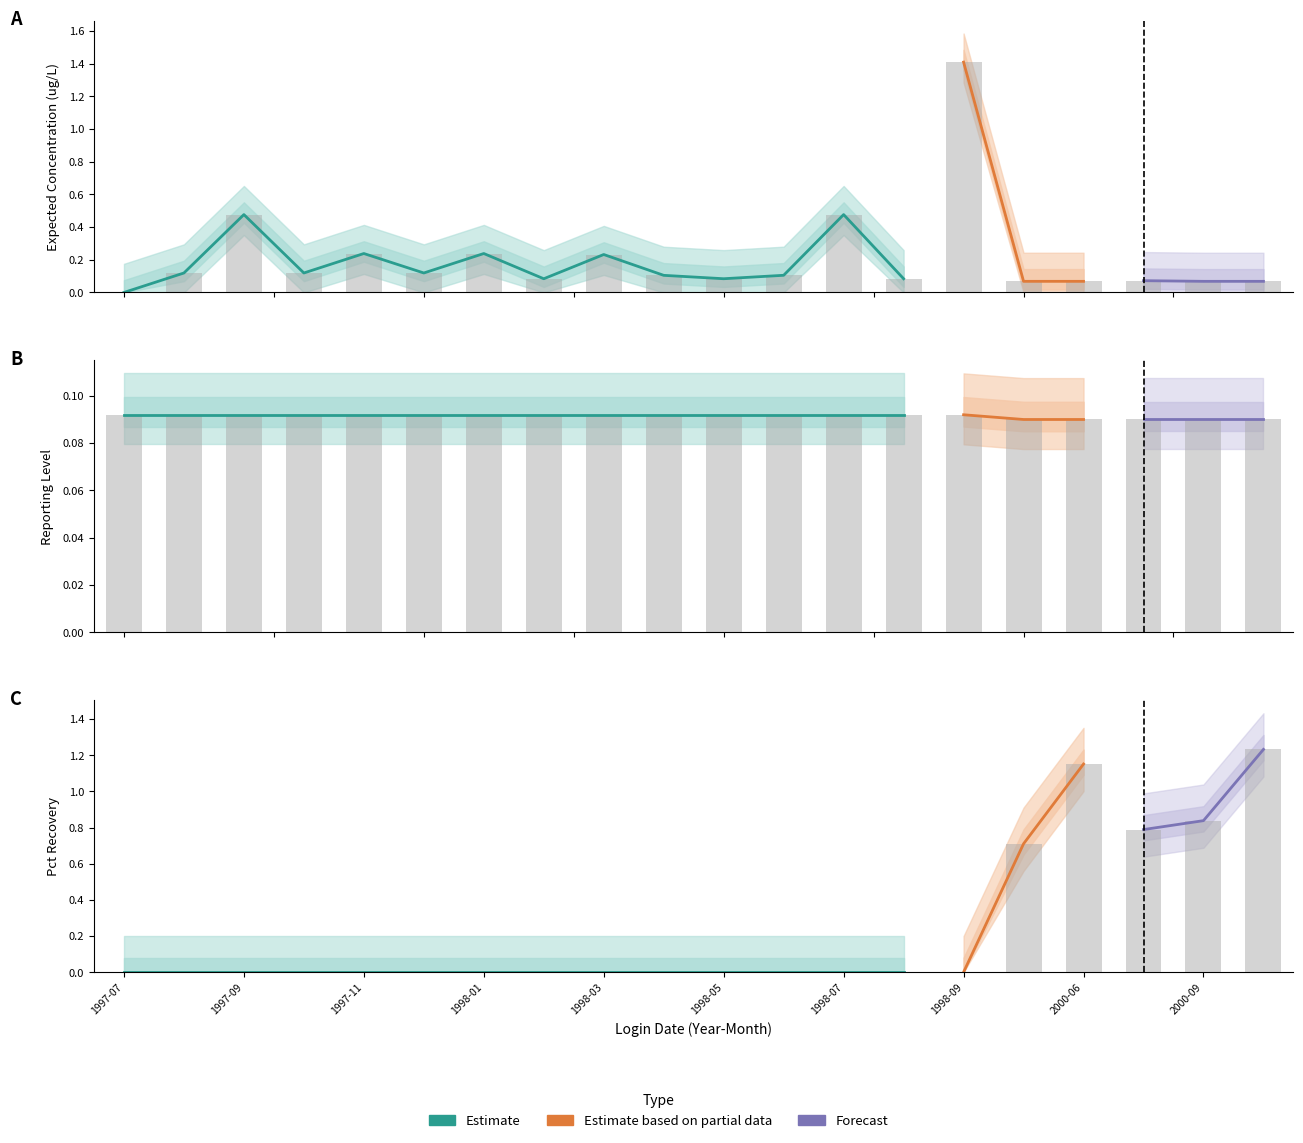

How many Pct Recovery values are between 0 and 1?

18